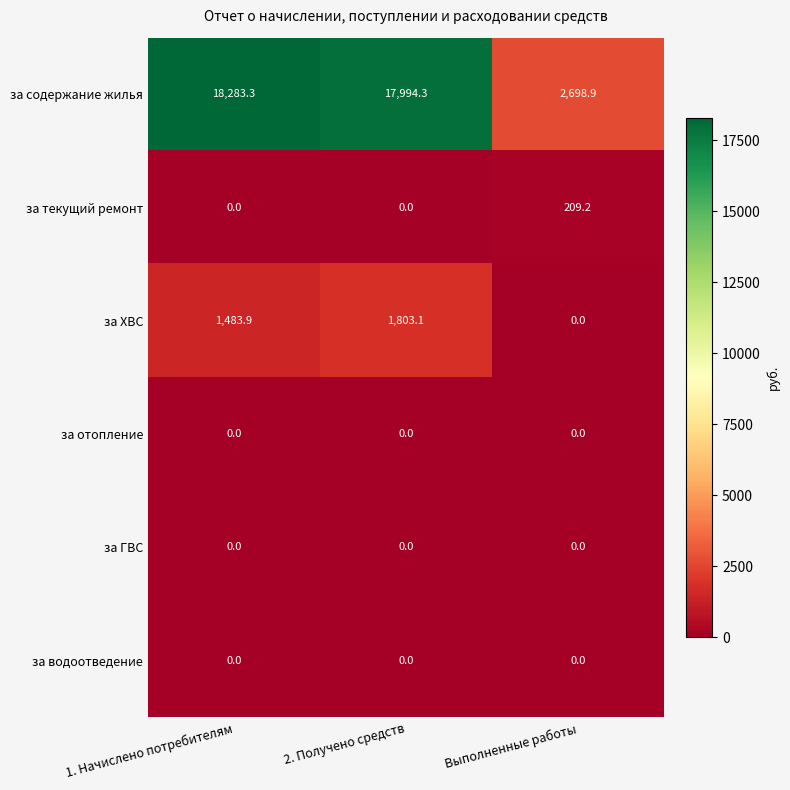

Reading left to right, extract all data points from this chart.

за содержание жилья: 1. Начислено потребителям=18283.3	2. Получено средств=17994.3	Выполненные работы=2698.9
за текущий ремонт: 1. Начислено потребителям=0.0	2. Получено средств=0.0	Выполненные работы=209.2
за ХВС: 1. Начислено потребителям=1483.9	2. Получено средств=1803.1	Выполненные работы=0.0
за отопление: 1. Начислено потребителям=0.0	2. Получено средств=0.0	Выполненные работы=0.0
за ГВС: 1. Начислено потребителям=0.0	2. Получено средств=0.0	Выполненные работы=0.0
за водоотведение: 1. Начислено потребителям=0.0	2. Получено средств=0.0	Выполненные работы=0.0